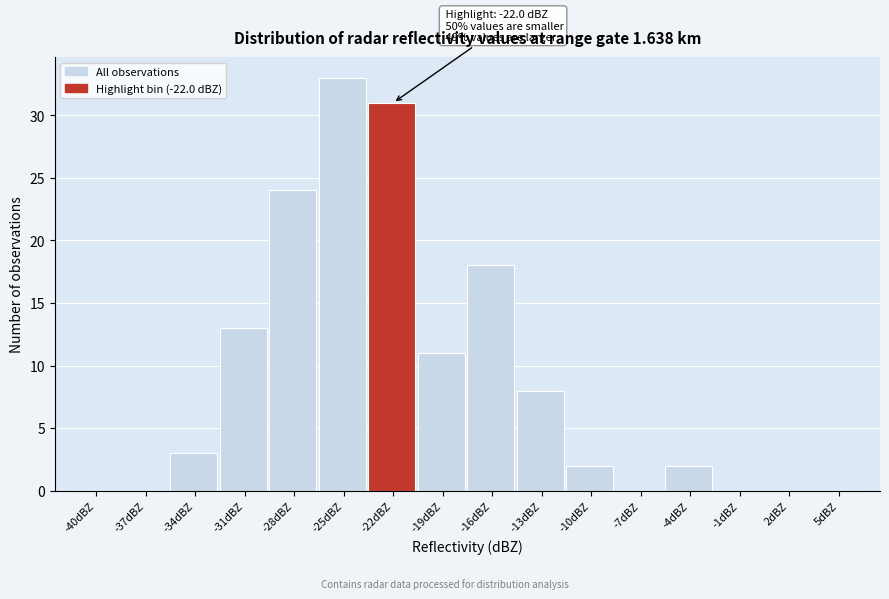

Reading left to right, list all the values displayed in this chart.

-40dBZ=0	-37dBZ=0	-34dBZ=3	-31dBZ=13	-28dBZ=24	-25dBZ=33	-22dBZ=31	-19dBZ=11	-16dBZ=18	-13dBZ=8	-10dBZ=2	-7dBZ=0	-4dBZ=2	-1dBZ=0	2dBZ=0	5dBZ=0